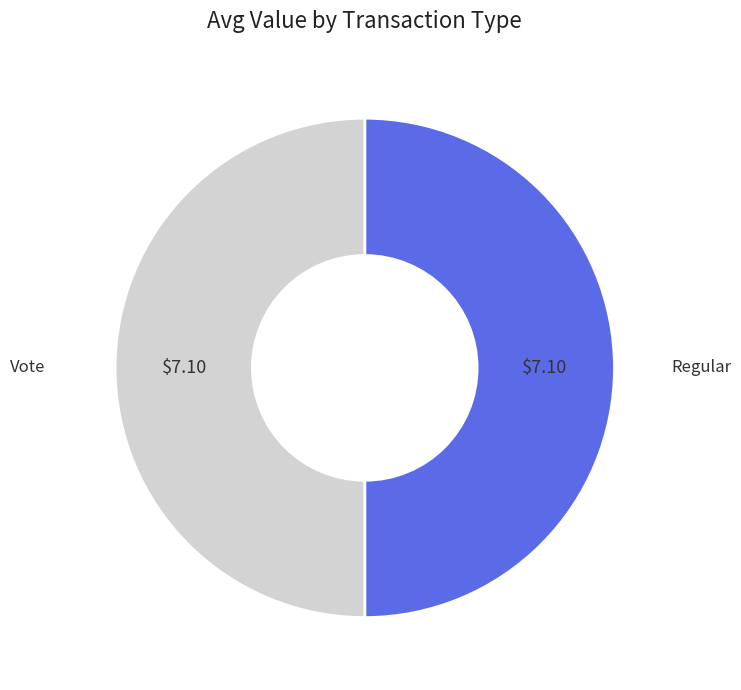

Combined, do Regular and Vote account for over 50%?

Yes